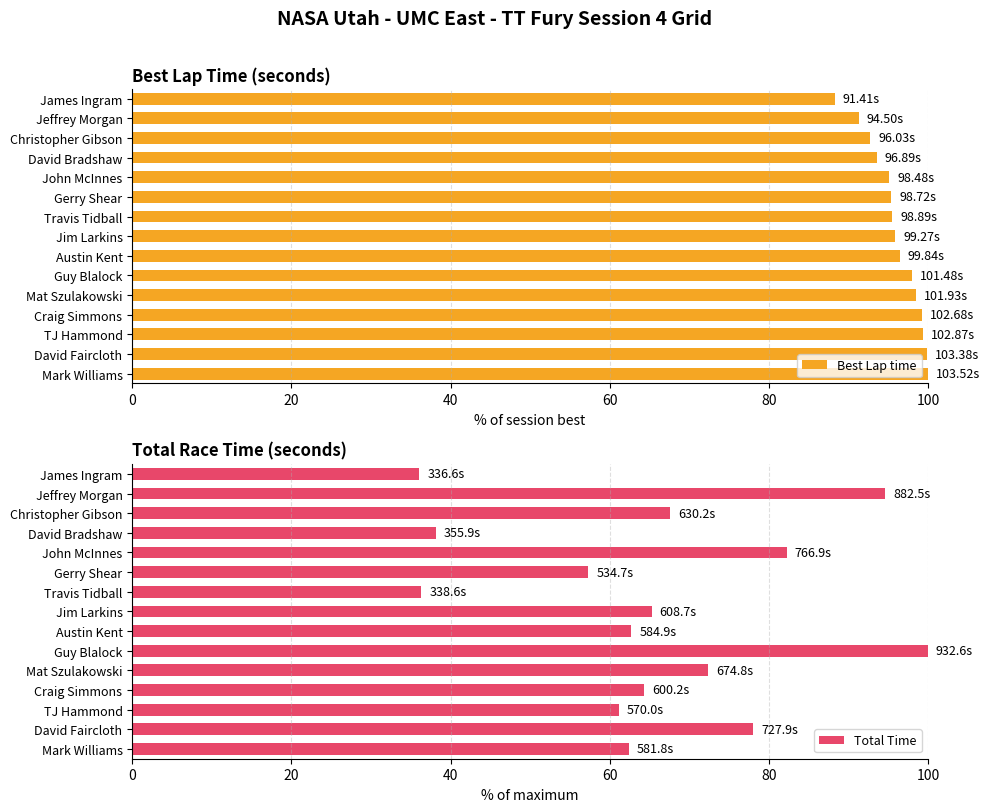

What is the difference between the maximum and minimum values in the Best Lap time series?

11.7